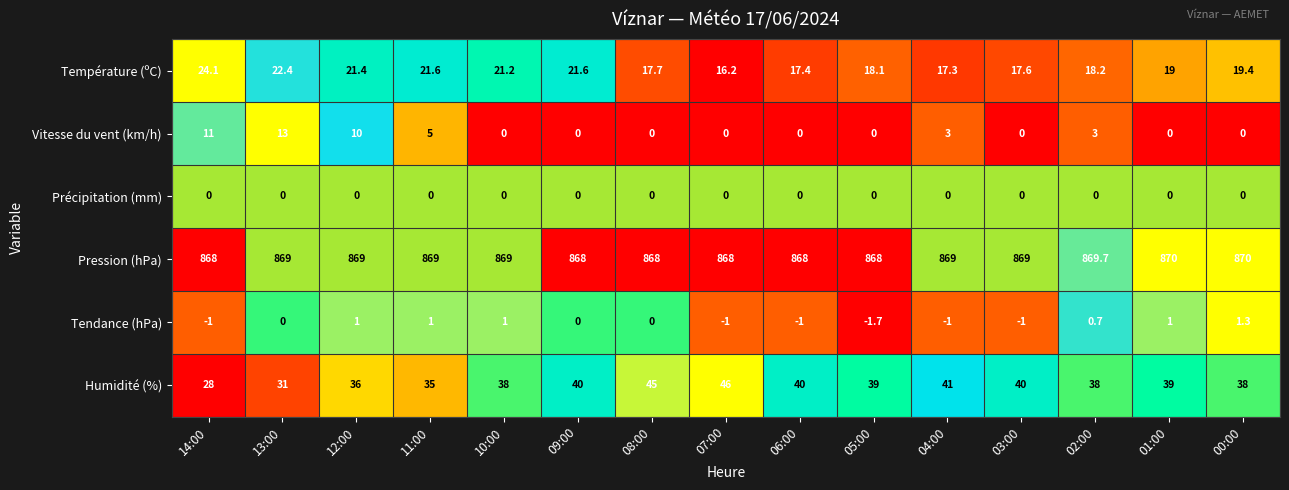

True or false: Humidité (%) has a value of 64.4 at 06:00.

False